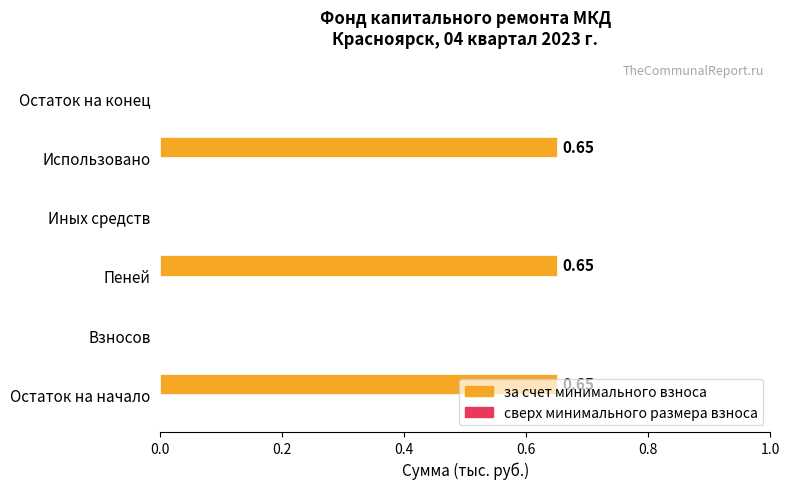

Which has a higher value, Пеней or Взносов?

Пеней